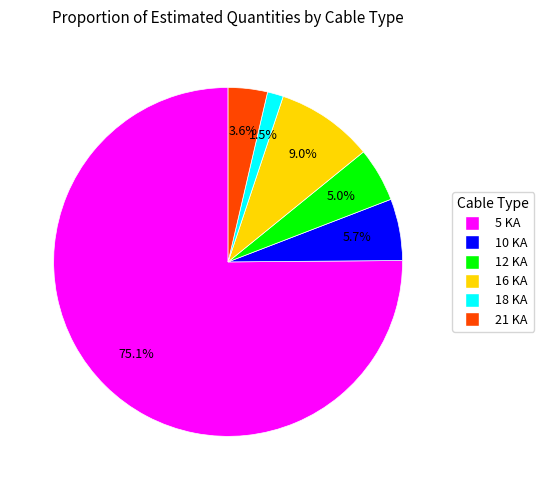

What percentage do 10 KA and 16 KA together represent?

14.7%